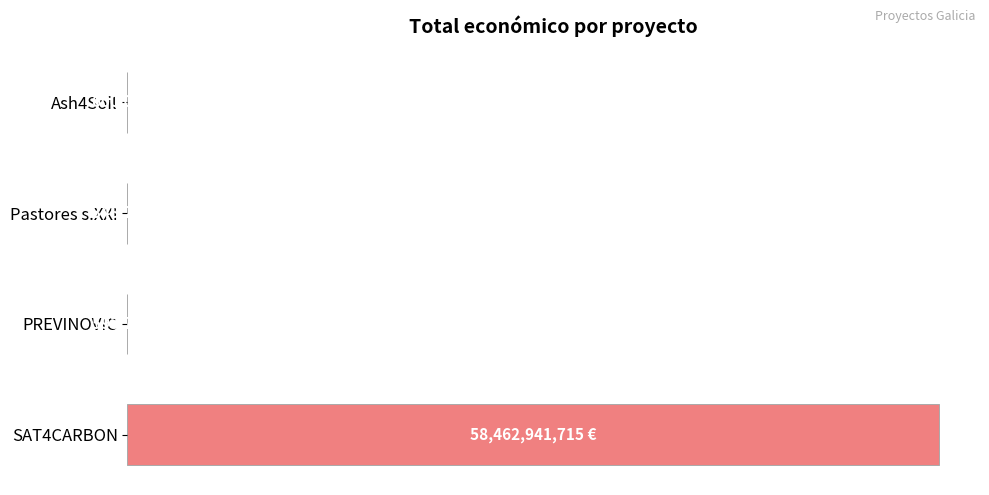

Are the bars horizontal?

Yes